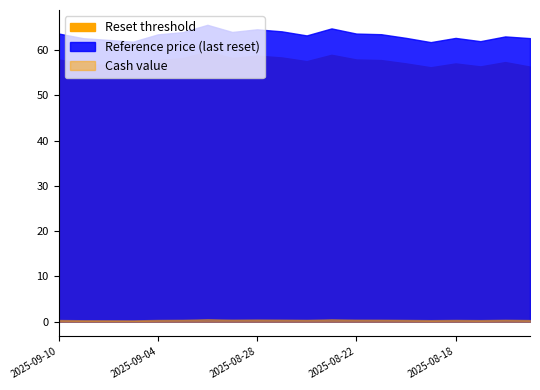

How many interior local valleys does the Reference price (last reset) series have?

5